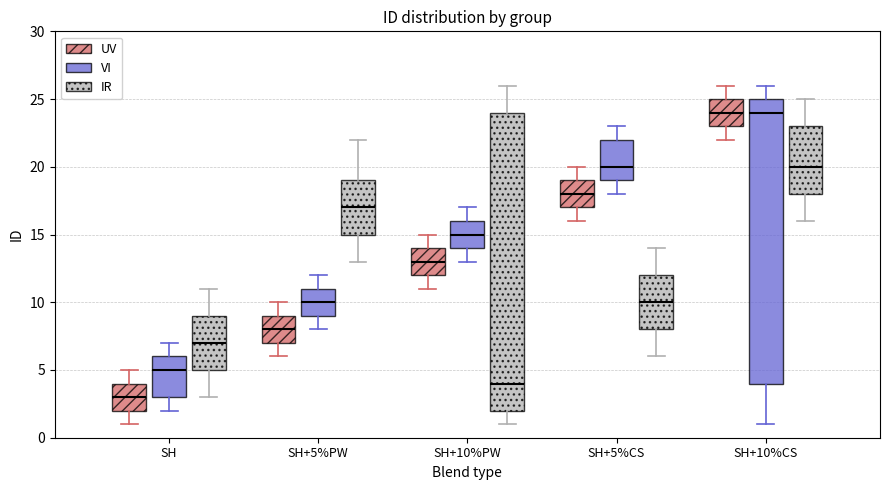

Reading left to right, transcribe this box plot: for each box, give where its median line is, the range the box spans, and where its two whiskers end, as read against the y-axis. The values are not printed on the chart, so give them approximately, as read against the axis.

SH (UV): median 3, box 2 to 4, whiskers 1 to 5
SH (VI): median 5, box 3 to 6, whiskers 2 to 7
SH (IR): median 7, box 5 to 9, whiskers 3 to 11
SH+5%PW (UV): median 8, box 7 to 9, whiskers 6 to 10
SH+5%PW (VI): median 10, box 9 to 11, whiskers 8 to 12
SH+5%PW (IR): median 17, box 15 to 19, whiskers 13 to 22
SH+10%PW (UV): median 13, box 12 to 14, whiskers 11 to 15
SH+10%PW (VI): median 15, box 14 to 16, whiskers 13 to 17
SH+10%PW (IR): median 4, box 2 to 24, whiskers 1 to 26
SH+5%CS (UV): median 18, box 17 to 19, whiskers 16 to 20
SH+5%CS (VI): median 20, box 19 to 22, whiskers 18 to 23
SH+5%CS (IR): median 10, box 8 to 12, whiskers 6 to 14
SH+10%CS (UV): median 24, box 23 to 25, whiskers 22 to 26
SH+10%CS (VI): median 24, box 4 to 25, whiskers 1 to 26
SH+10%CS (IR): median 20, box 18 to 23, whiskers 16 to 25